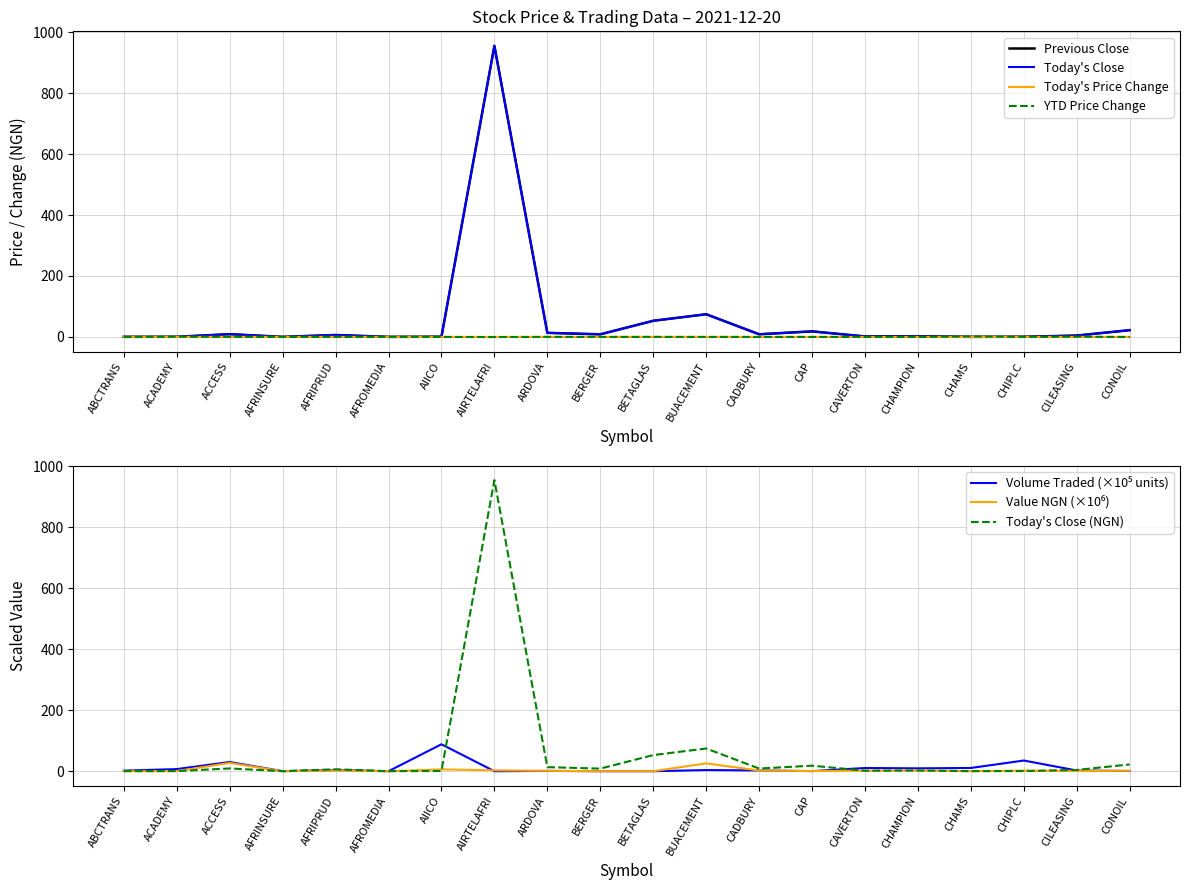

What is the maximum value shown in the chart?

955.0